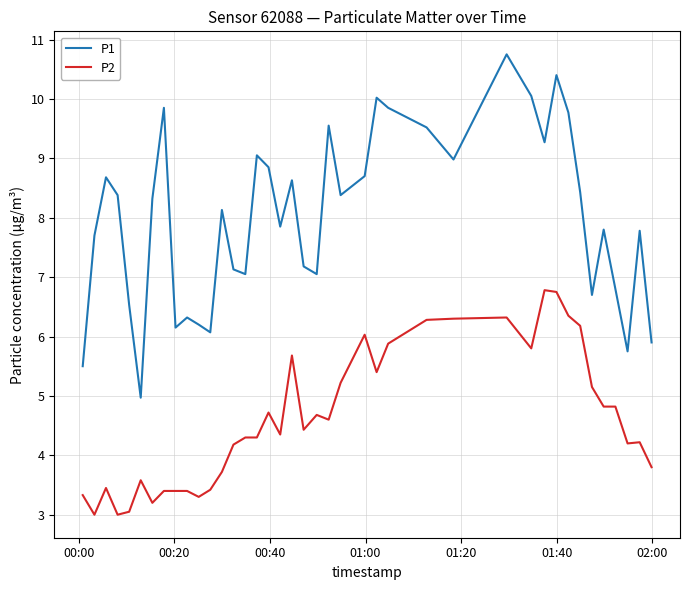

What is the highest value of the P2 series?

6.8